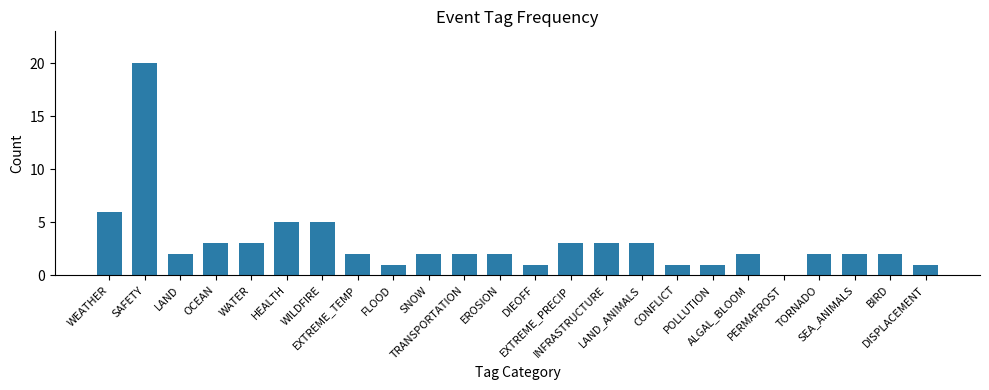

What is the ratio of the value at INFRASTRUCTURE to the value at TORNADO?

1.5